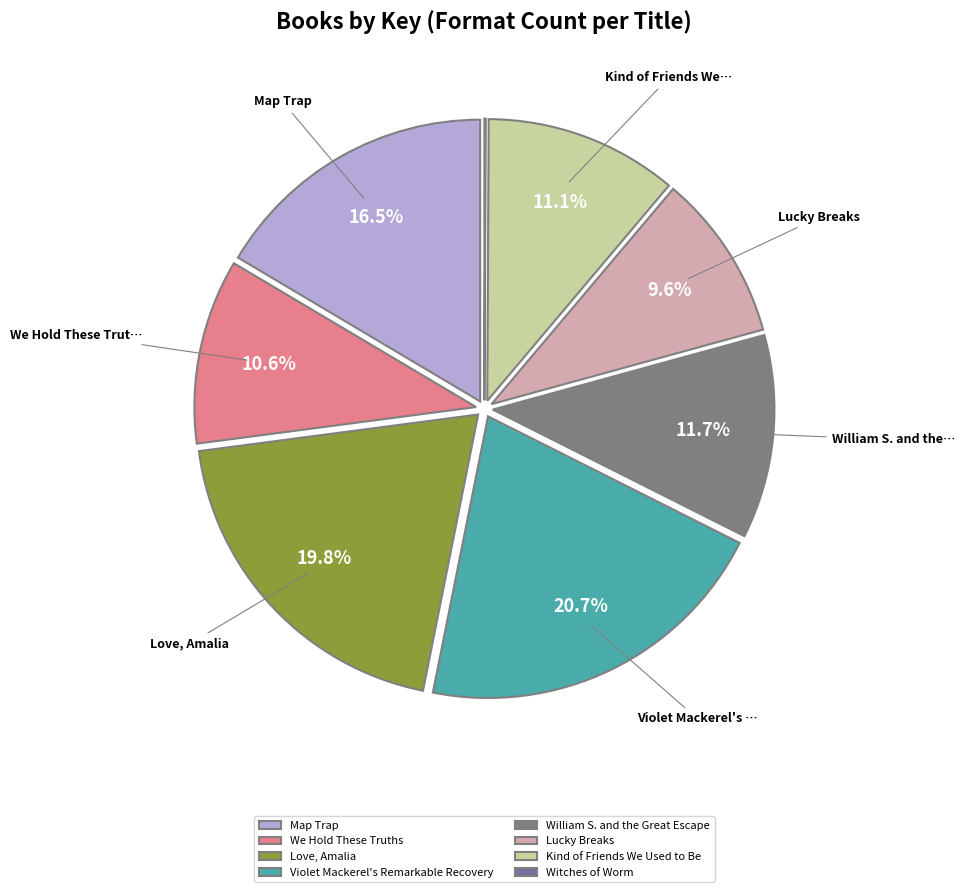

Count the number of slices in the pie.

8